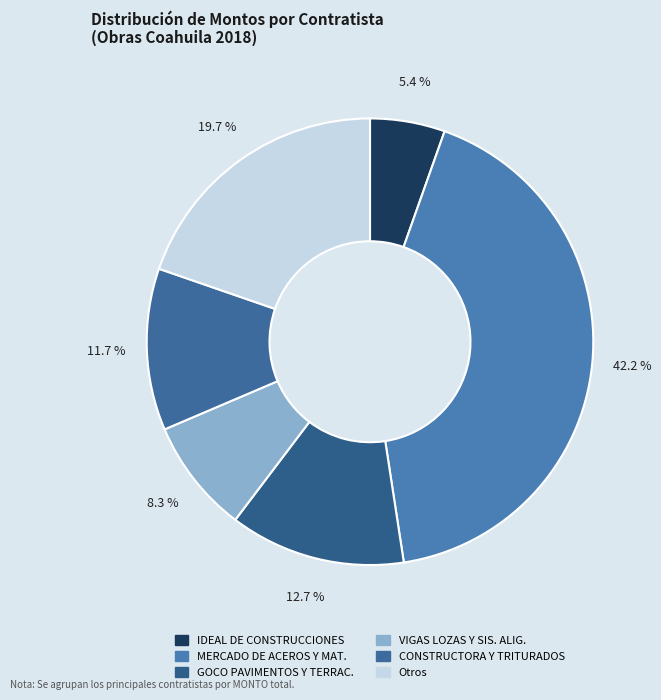

To the nearest percent, what is the difference between the largest and smallest slice percentages?

37%